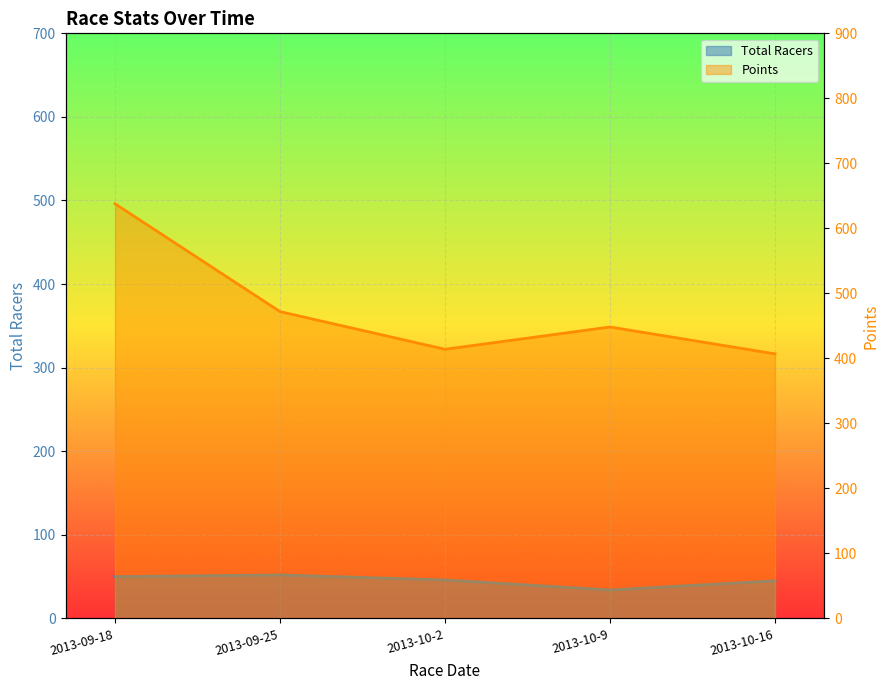

Reading left to right, extract all data points from this chart.

Total Racers: 2013-09-18=50.0	2013-09-25=52.0	2013-10-2=46.0	2013-10-9=34.0	2013-10-16=45.0
Points: 2013-09-18=637.8	2013-09-25=471.9	2013-10-2=414.0	2013-10-9=448.3	2013-10-16=406.9